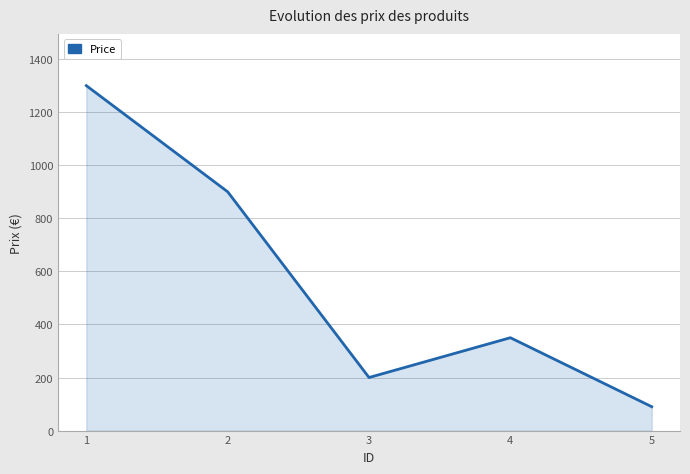

List the labels in order of value, largest first.

1, 2, 4, 3, 5